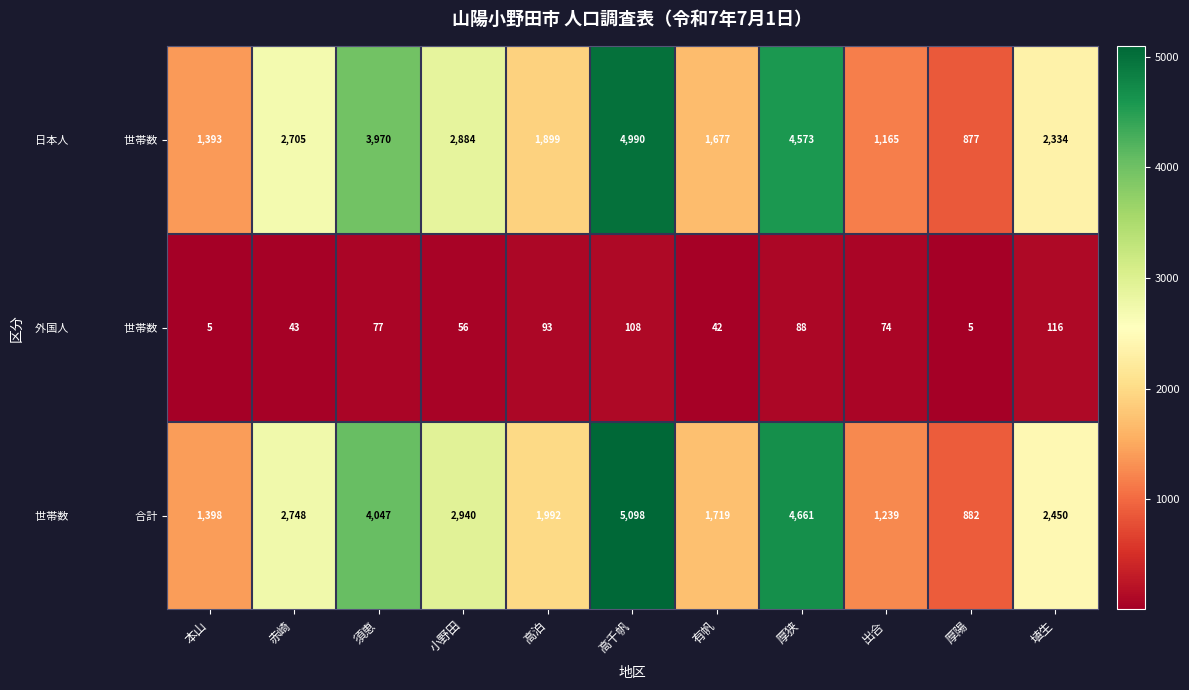

At how many categories does at least one series exceed 341?

11